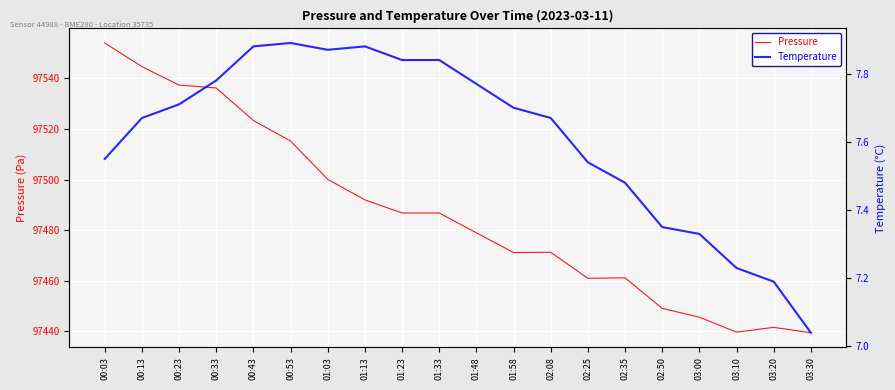

What are all the series names shown in the legend?

Pressure, Temperature